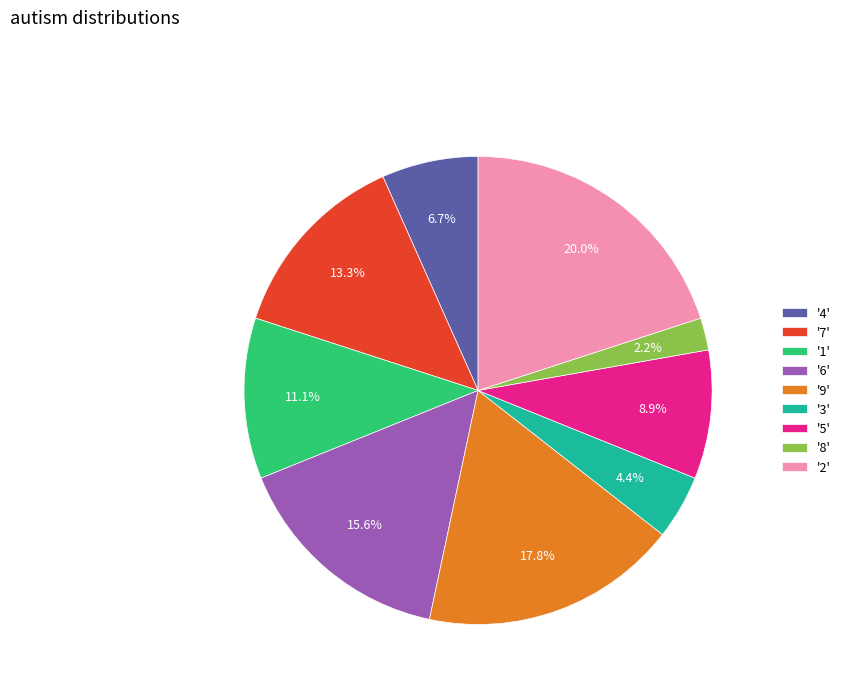

Does any single category account for the majority?

No